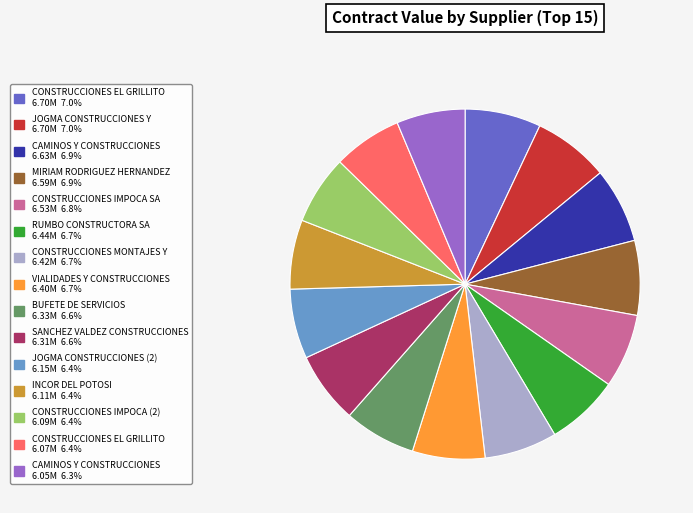

Is there a majority slice in this chart?

No